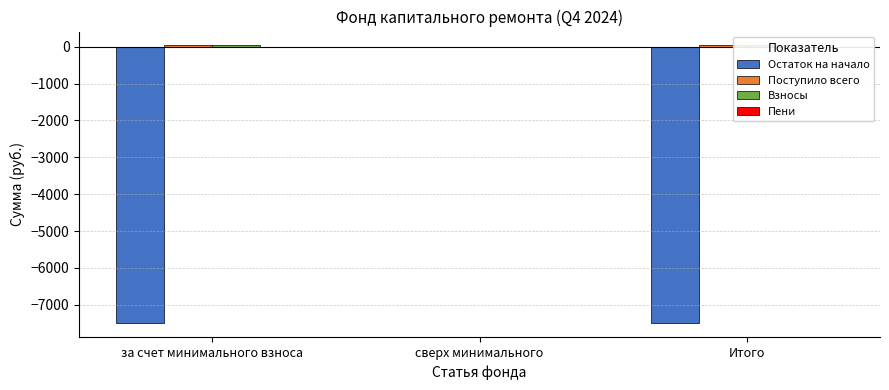

At which category is the sum across all series the highest?

сверх минимального